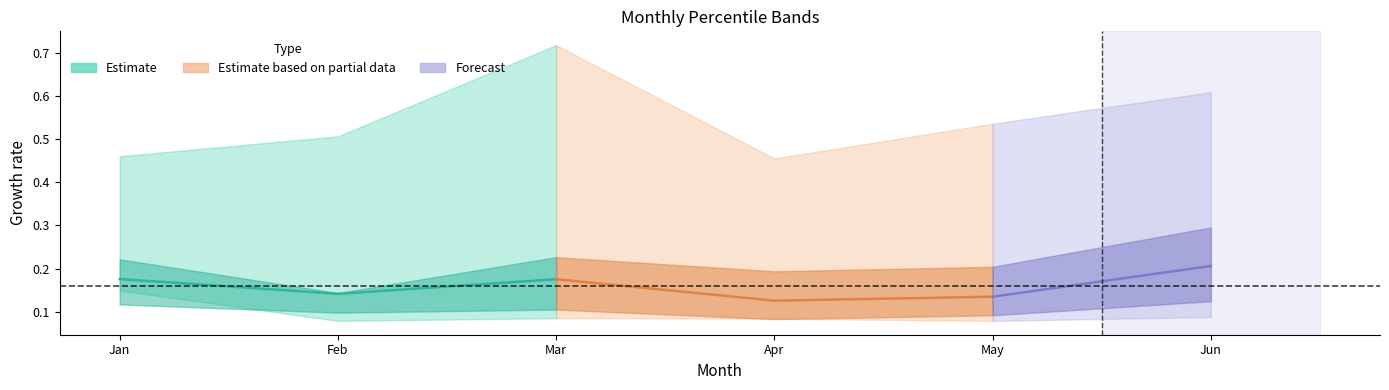

What is the value of the Jun point at the 8th from the left?

0.3